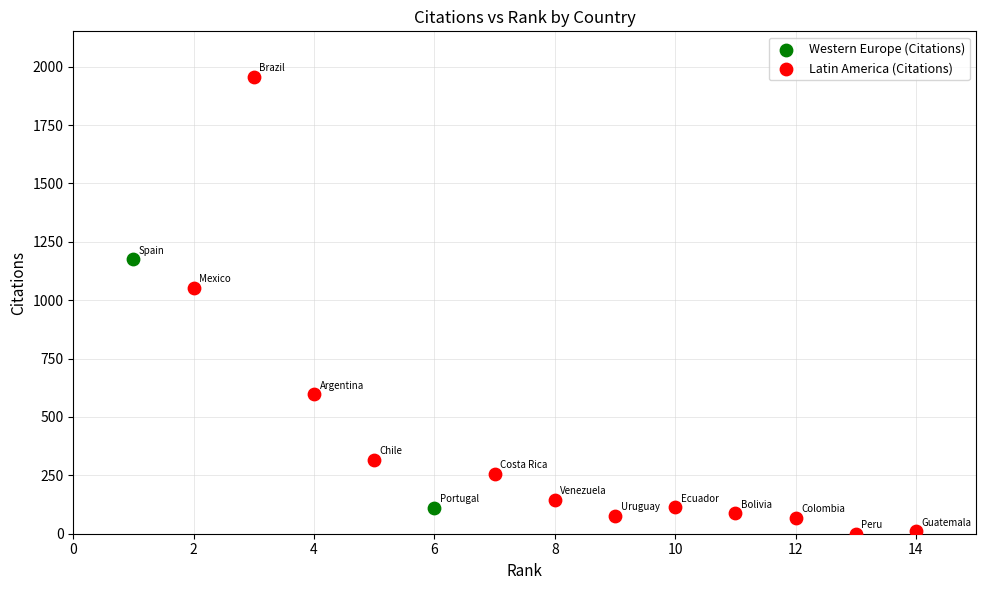

Which series contains the lowest Y value?

Latin America (Citations)